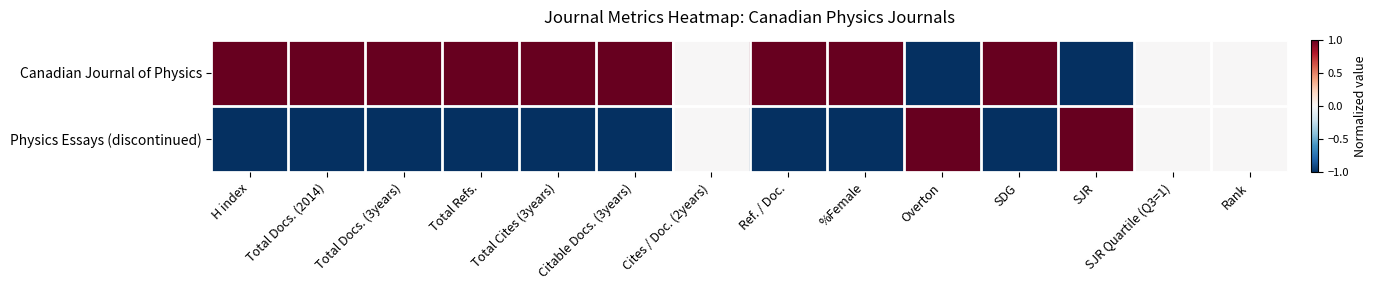

At which category does the chart reach its minimum across all series?

Overton